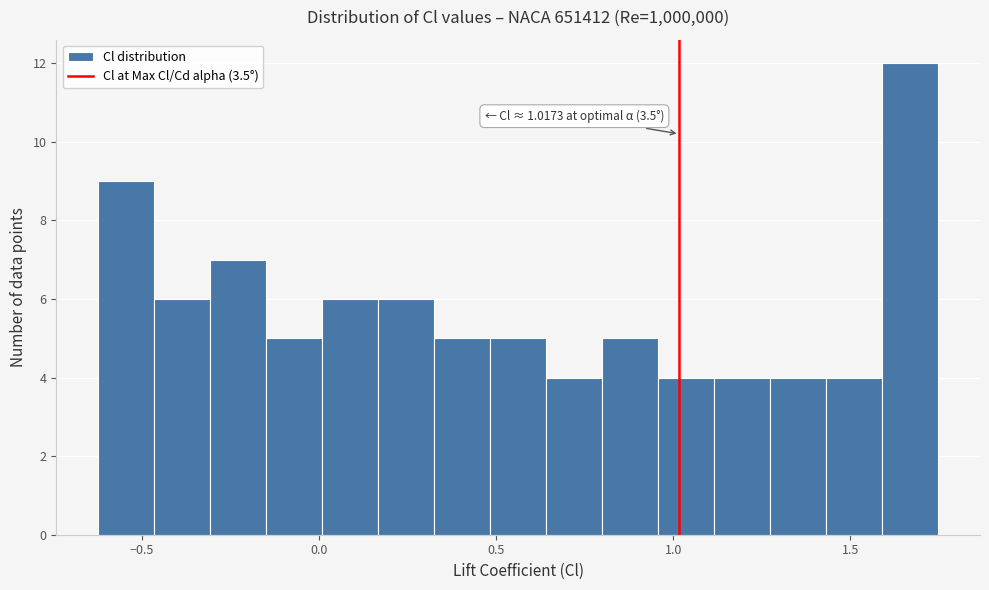

Around what value on the x-axis is the tallest bar? Give the approximate position of its centre, as read against the axis.

1.65